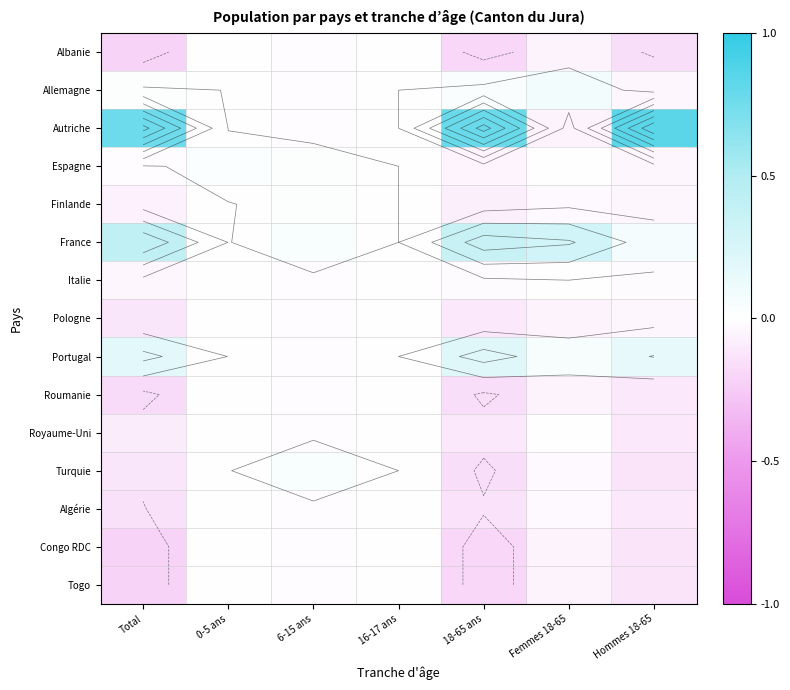

Is it true that Portugal equals -0.0 at 0-5 ans?

True